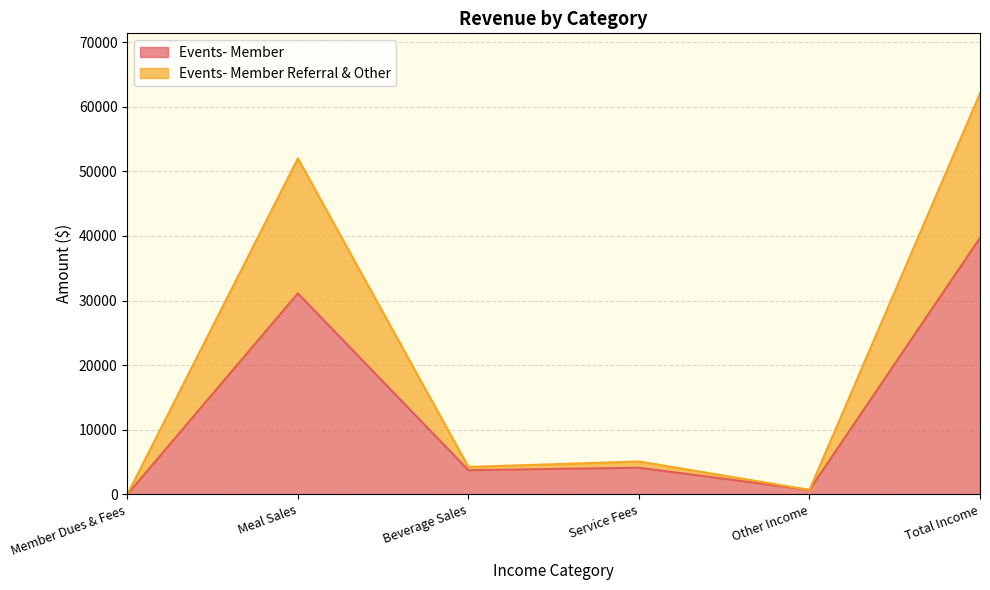

Reading left to right, list all the values displayed in this chart.

Events- Member: Member Dues & Fees=0	Meal Sales=31104	Beverage Sales=3750	Service Fees=4133	Other Income=700	Total Income=39687
Events- Member Referral & Other: Member Dues & Fees=0	Meal Sales=51994	Beverage Sales=4250	Service Fees=5099	Other Income=700	Total Income=62043